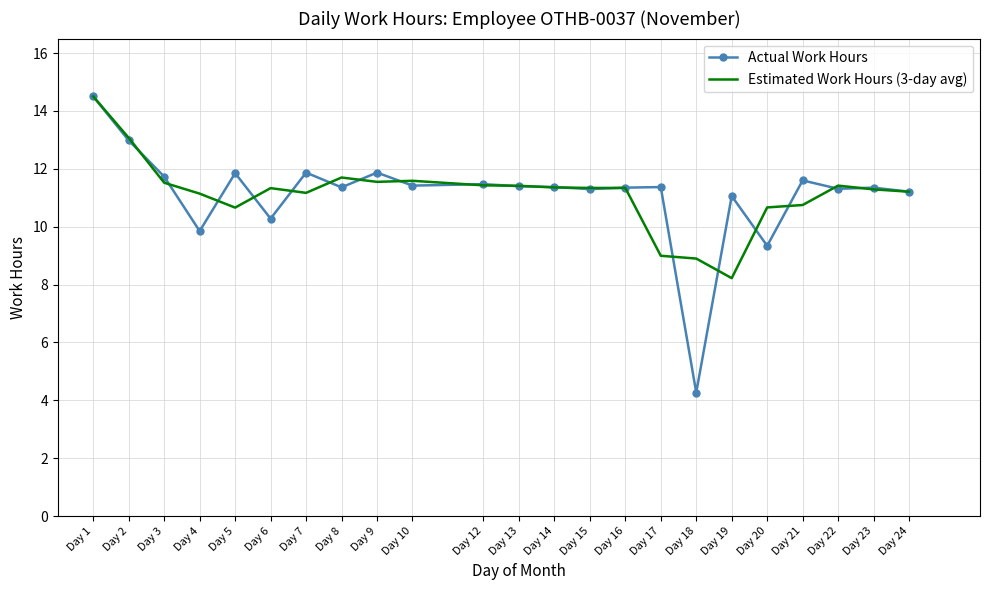

What is the maximum value for Estimated Work Hours (3-day avg)?

14.5